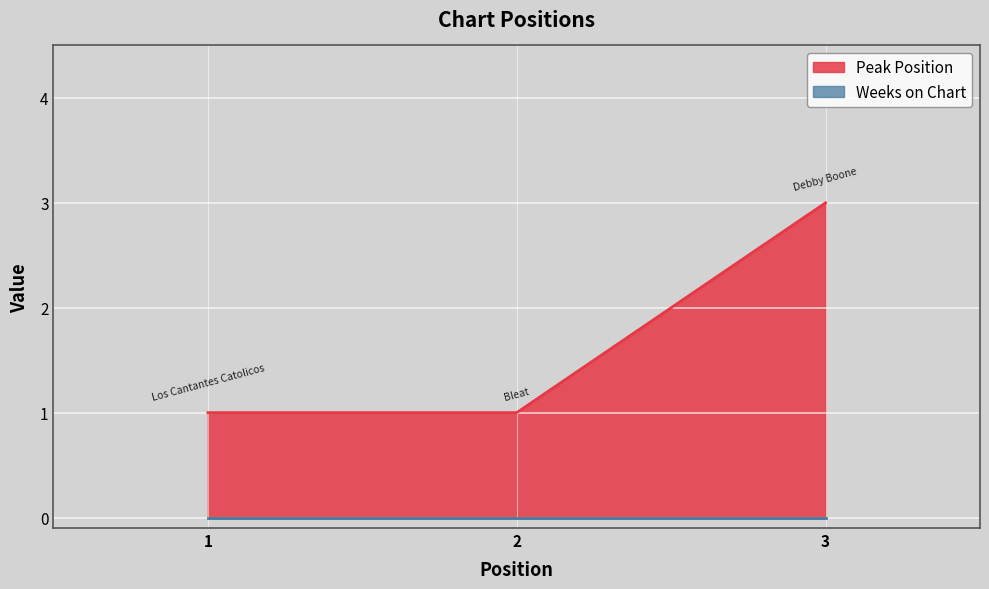

Reading right to left, what are all the values shown in this chart?

3=3	2=1	1=1